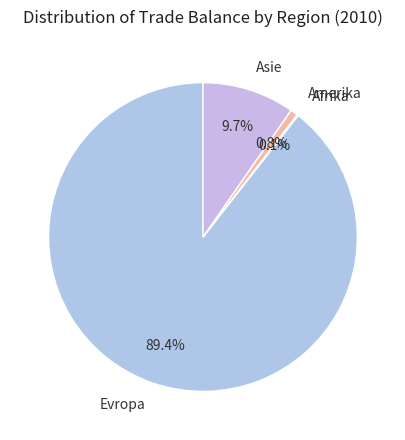

To the nearest percent, what is the average slice percentage?

25%